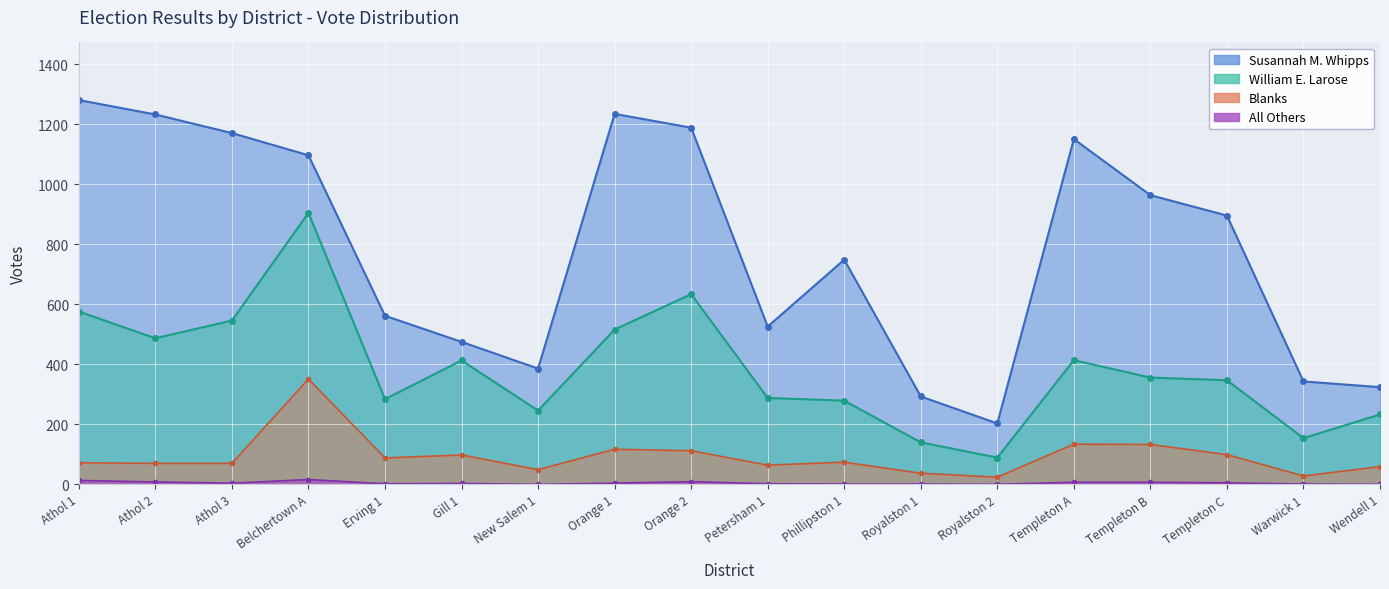

True or false: All Others and Susannah M. Whipps intersect in this chart.

False